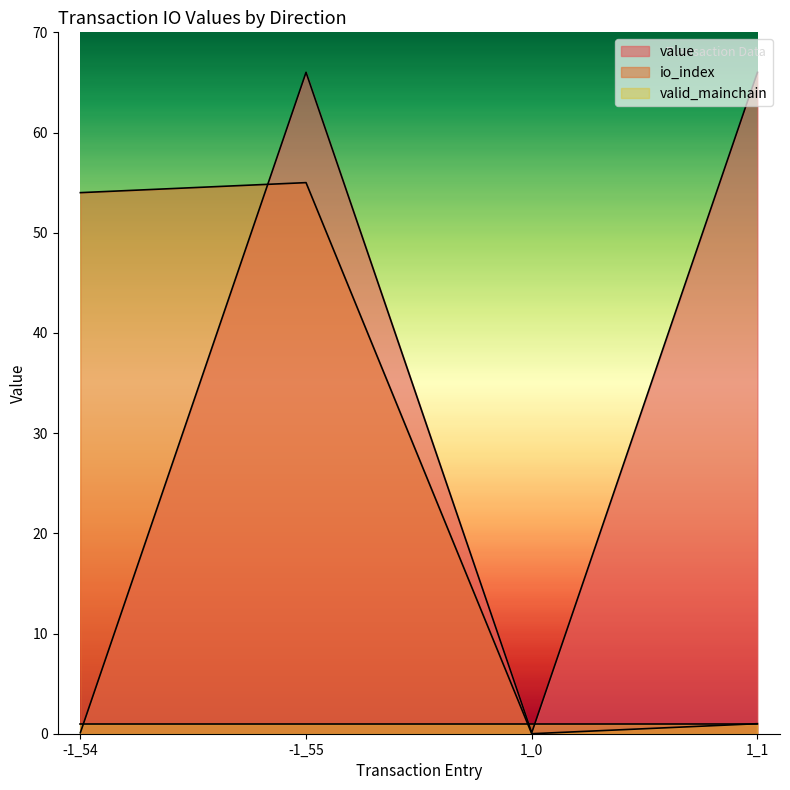

What is the label of the 4th point from the left?

1_1